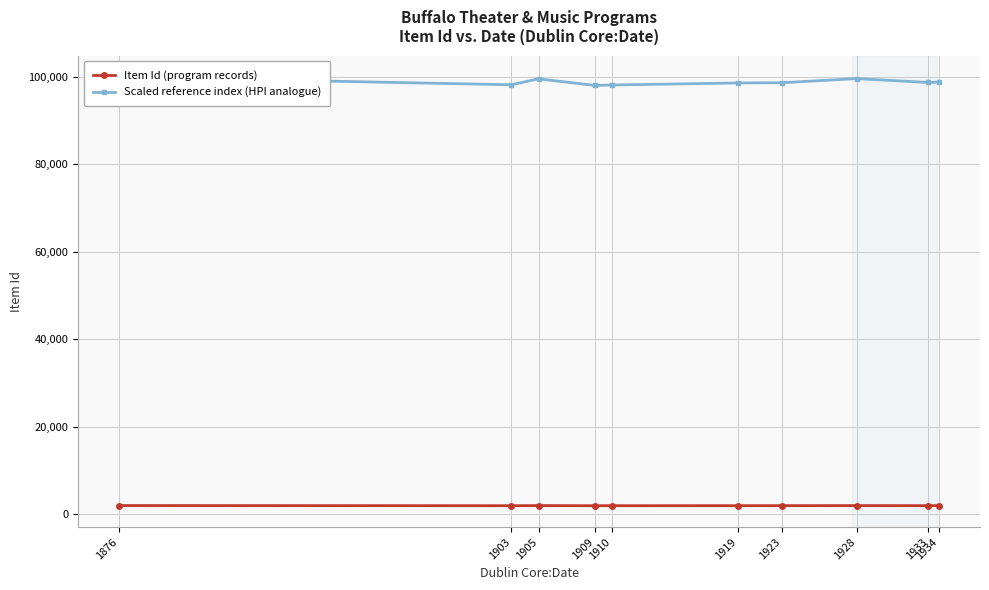

What is the smallest value displayed?

1873